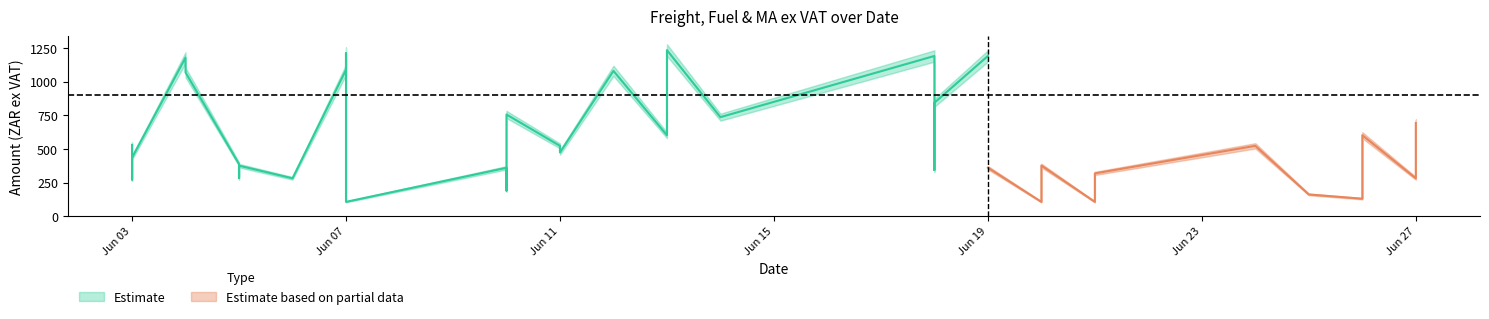

True or false: Freight and MA ex Vat intersect in this chart.

False